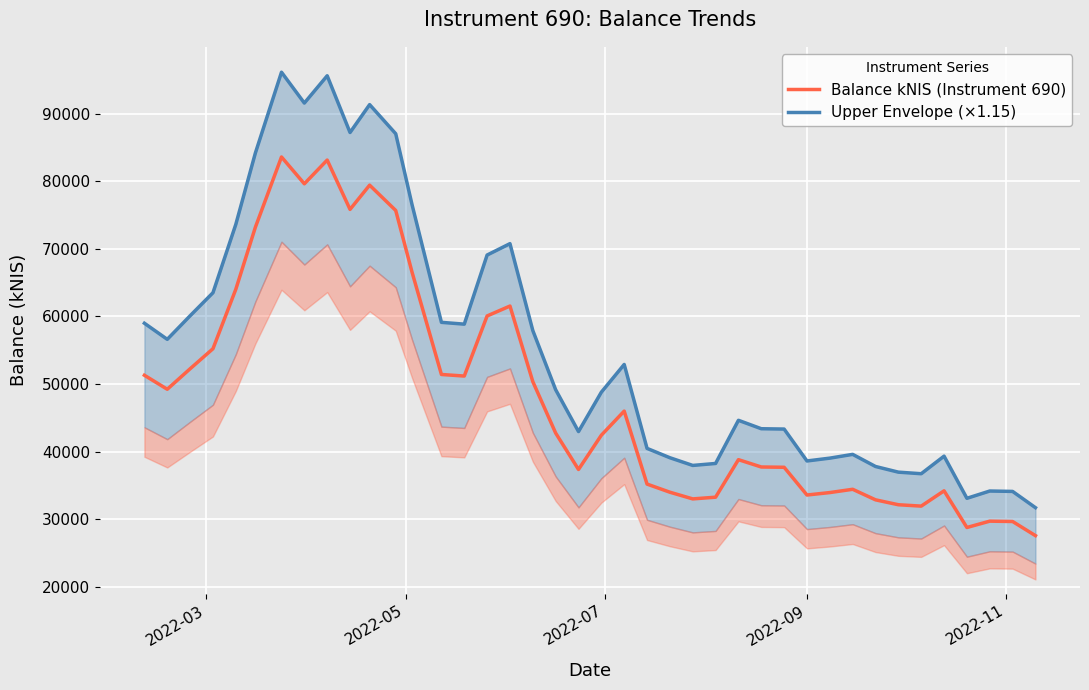

What is the maximum value shown in the chart?

96137.3